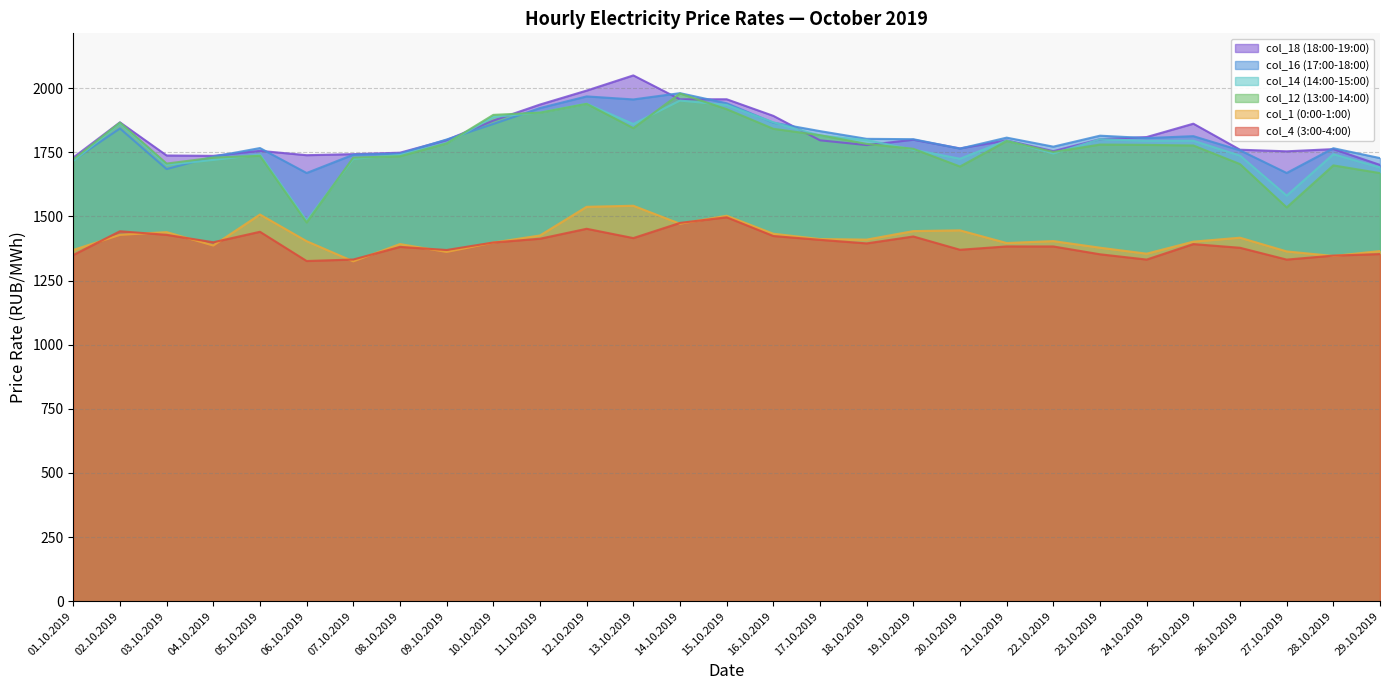

What is the difference between the highest and lowest values at 03.10.2019?

309.4